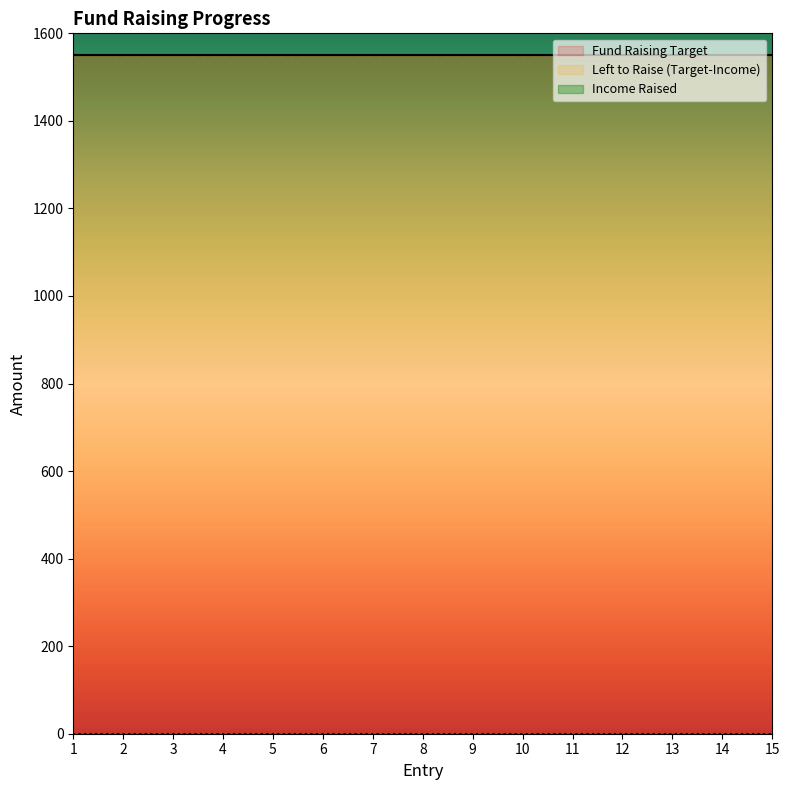

Is the value of Fund Raising Progress at 10 greater than the value of Left to Raise at 11?

No